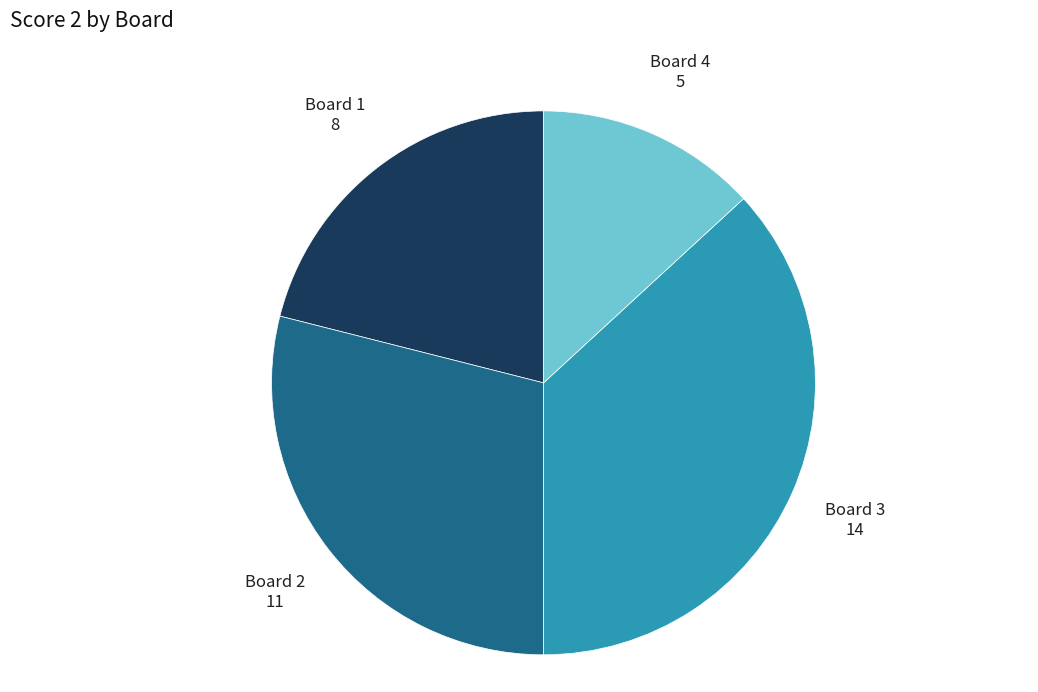

Does any single category account for the majority?

No